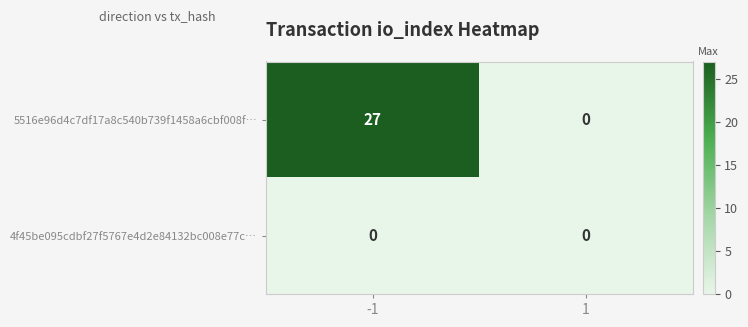

Reading right to left, what are all the values shown in this chart?

5516e96d4c7df17a8c540b739f1458a6cbf008f…: 0	27
4f45be095cdbf27f5767e4d2e84132bc008e77c…: 0	0